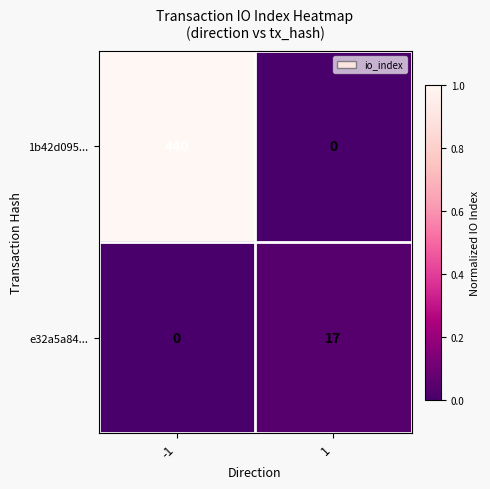

List the series in order of their overall mean, highest first.

1b42d095..., e32a5a84...